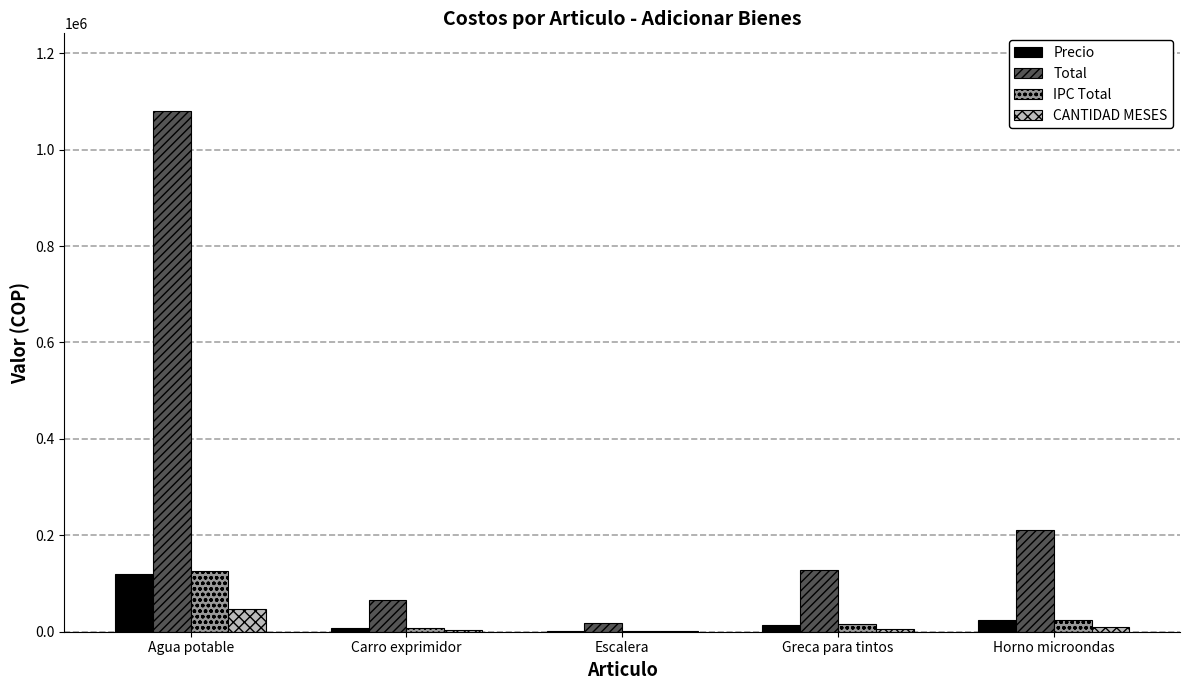

Where does the IPC Total series first go above 15019?

Agua potable